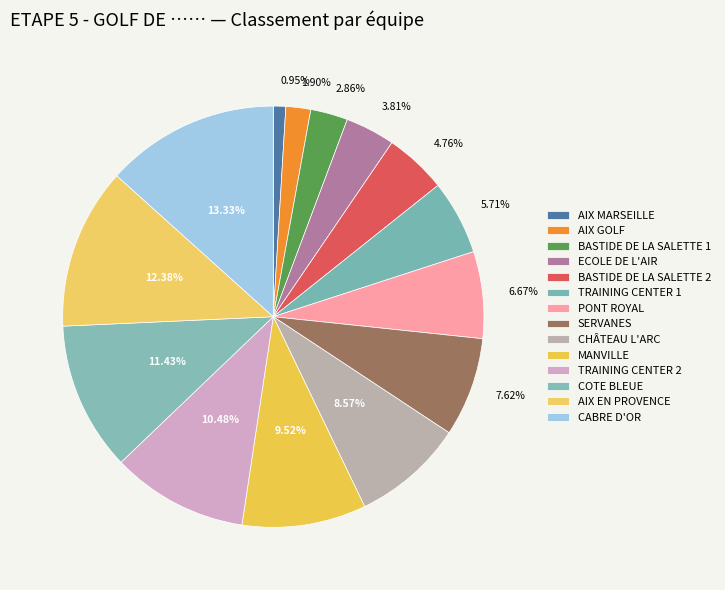

Does any single category account for the majority?

No